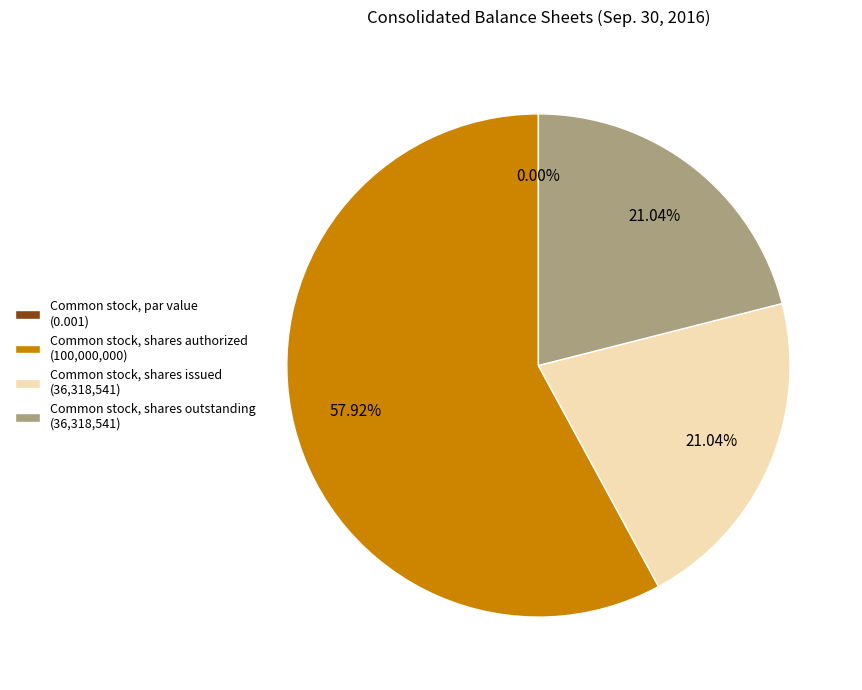

What is the change in value from Common stock, shares authorized to Common stock, shares issued?

-63681459.0